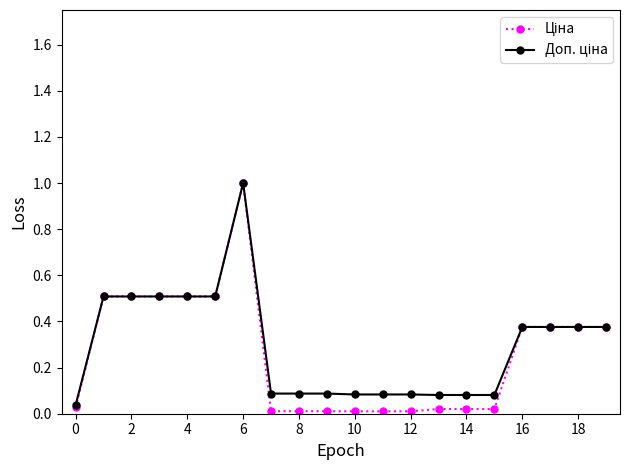

Does the chart display data point markers on the line(s)?

Yes